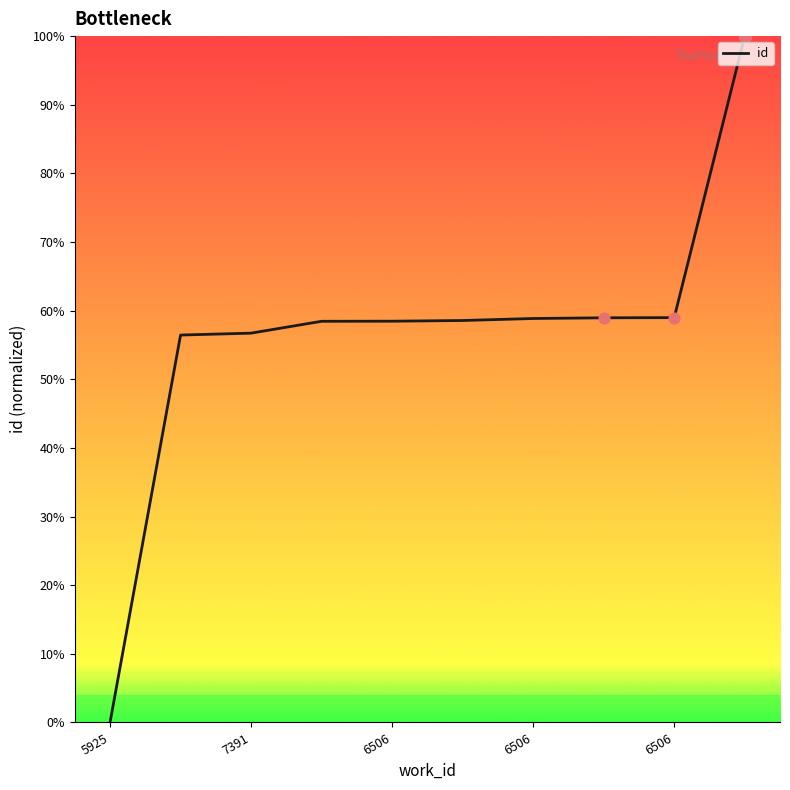

What is the greatest value displayed?

100.0